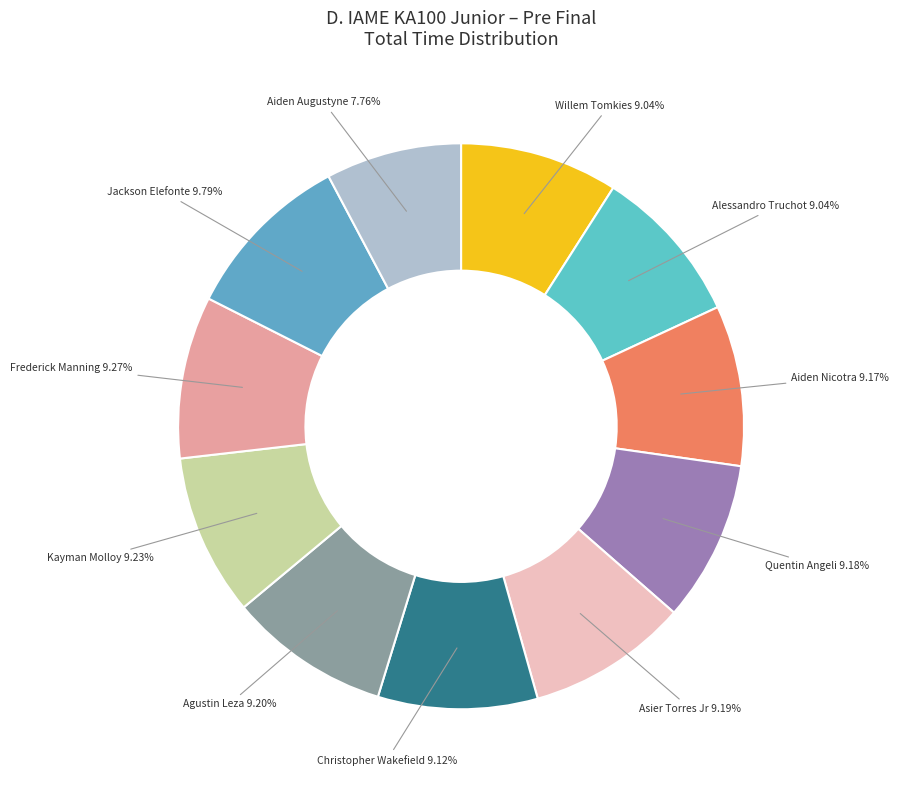

What is the largest slice in the pie chart?

Jackson Elefonte